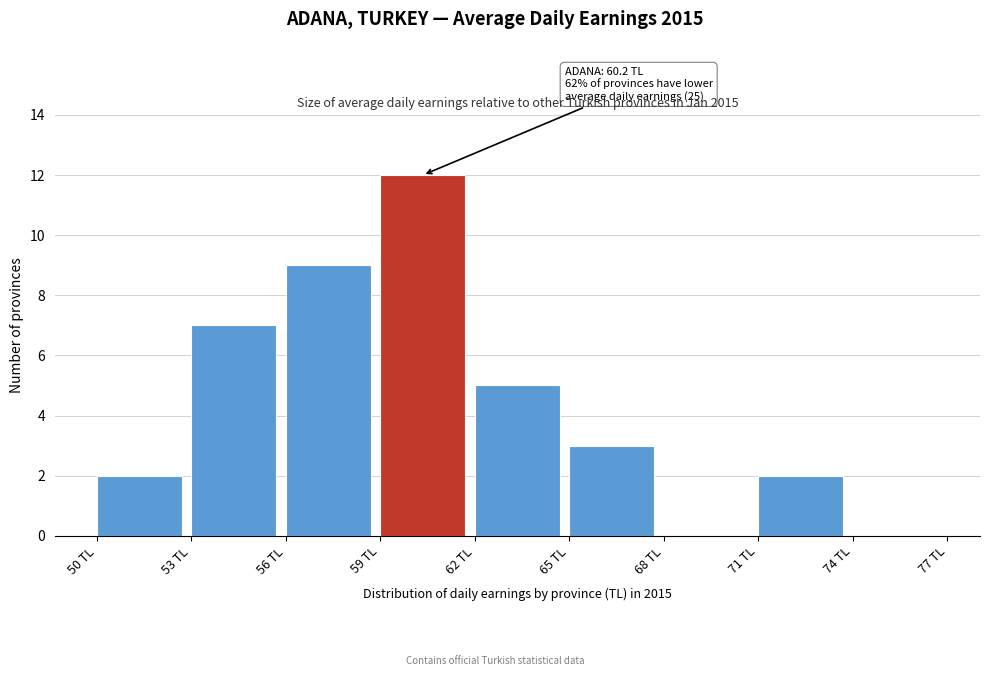

Over which range of the x-axis is the bar tallest?

59 to 62